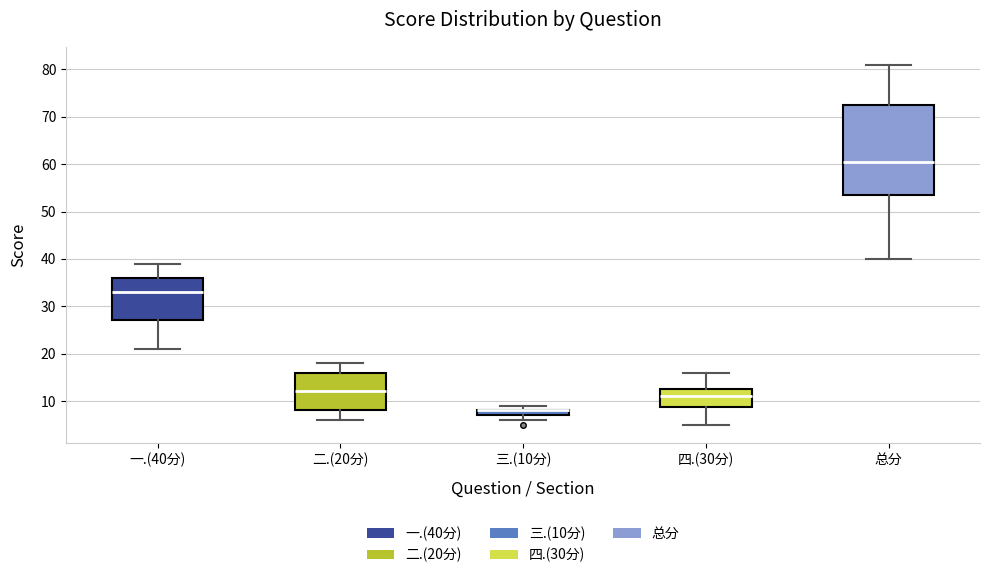

Where does the median line of the box for 二.(20分) sit on the y-axis? The values are not printed on the chart, so give them approximately, as read against the axis.

12